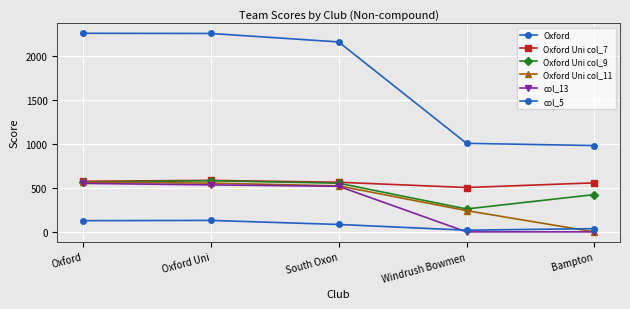

What position from the right is Bampton?

1